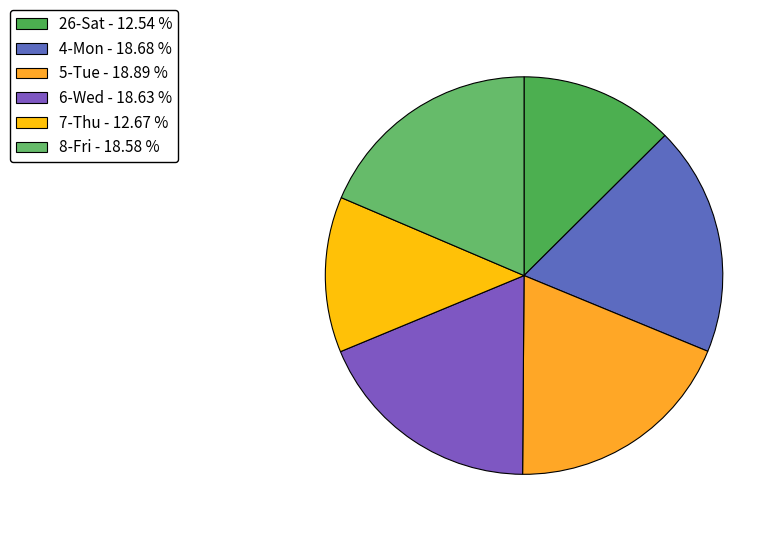

To the nearest percent, what is the difference between the largest and smallest slice percentages?

6%